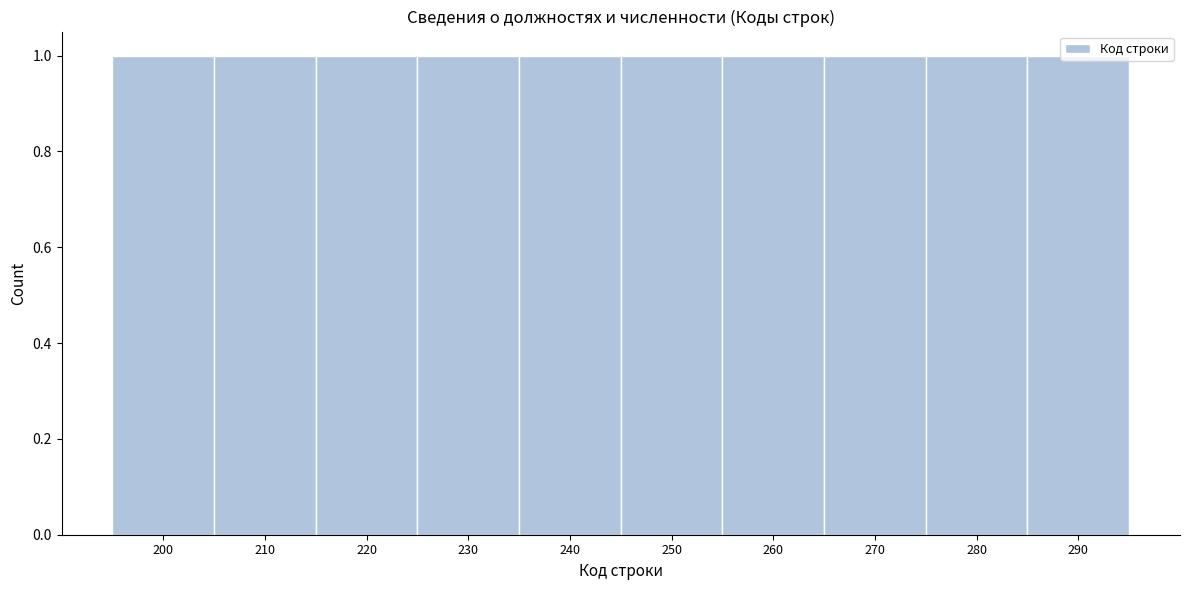

Reading left to right, transcribe this chart: for each bar, give the range it covers on the x-axis and its height. The values are not printed on the chart, so give them approximately, as read against the axis.

195 to 205: 1
205 to 215: 1
215 to 225: 1
225 to 235: 1
235 to 245: 1
245 to 255: 1
255 to 265: 1
265 to 275: 1
275 to 285: 1
285 to 295: 1